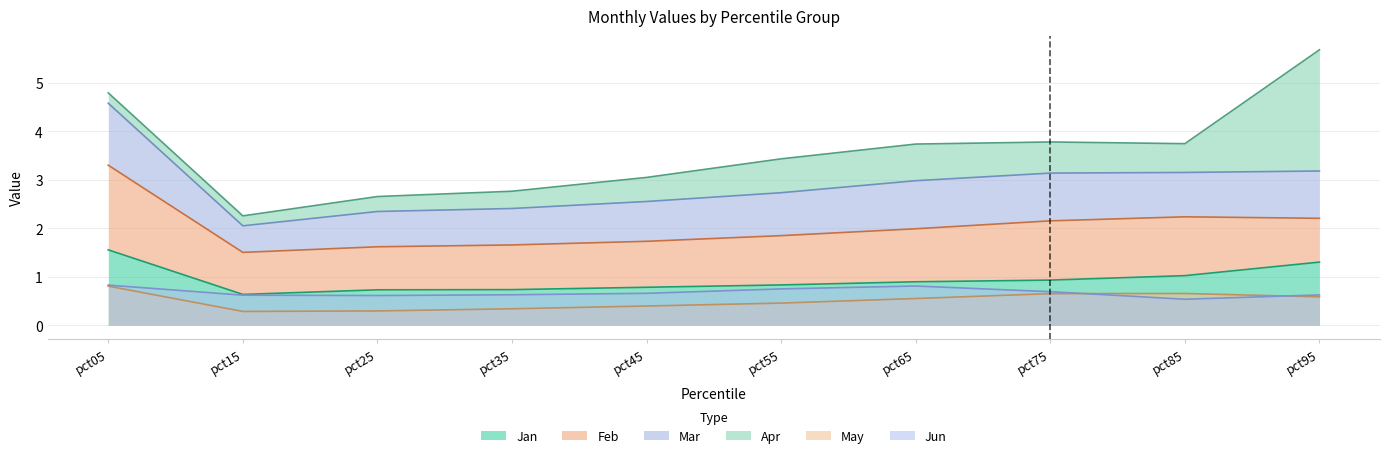

What is the minimum value shown in the chart?

0.3